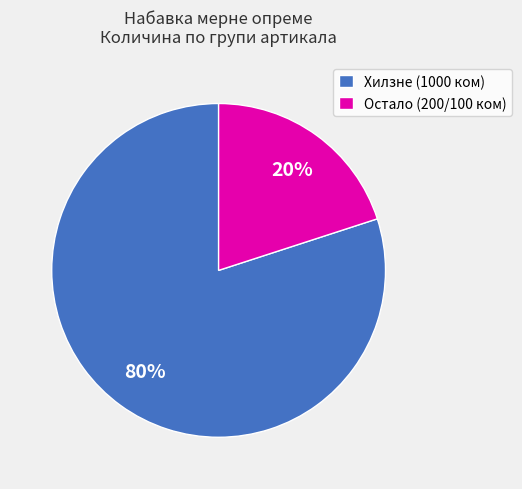

Combined, do Остало (200/100 ком) and Хилзне (1000 ком) account for over 50%?

Yes